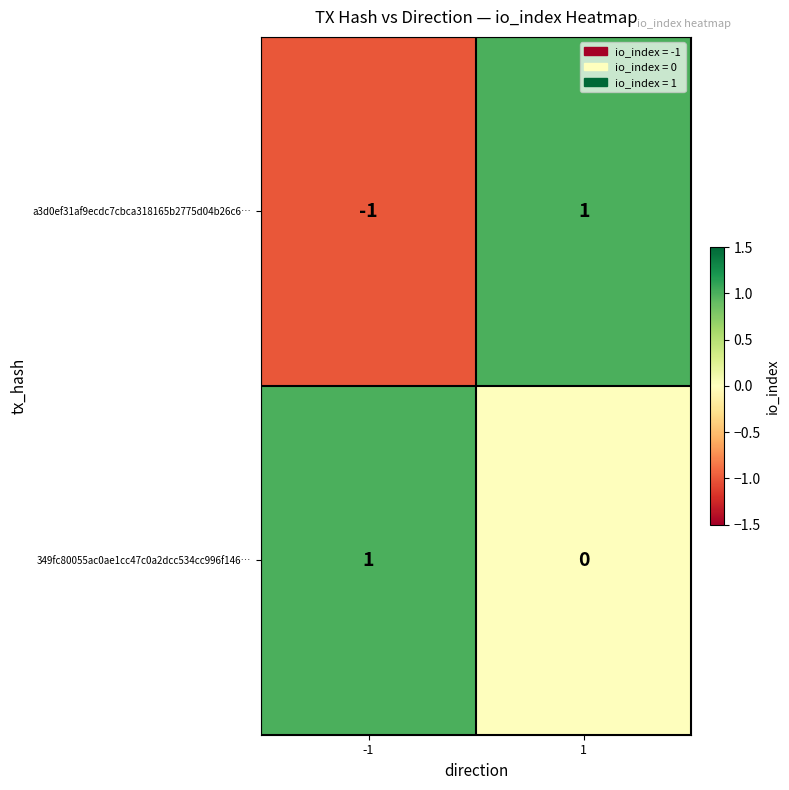

List the series in order of their overall mean, highest first.

349fc80055ac0ae1cc47c0a2dcc534cc996f146…, a3d0ef31af9ecdc7cbca318165b2775d04b26c6…